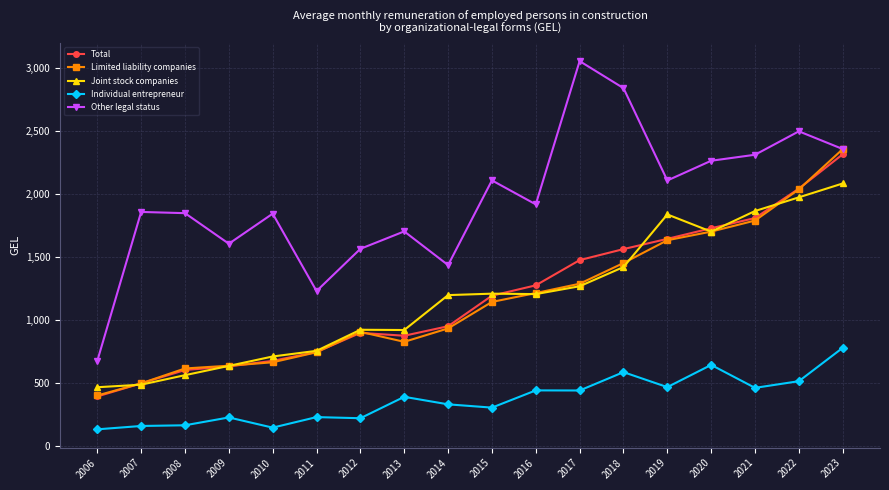

Which series has the largest range (max minus min)?

Other legal status